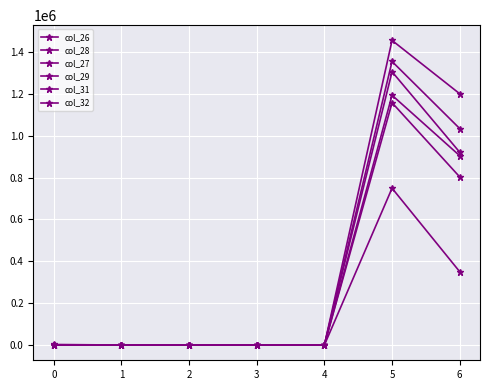

What is the lowest value of the col_29 series?

1.5